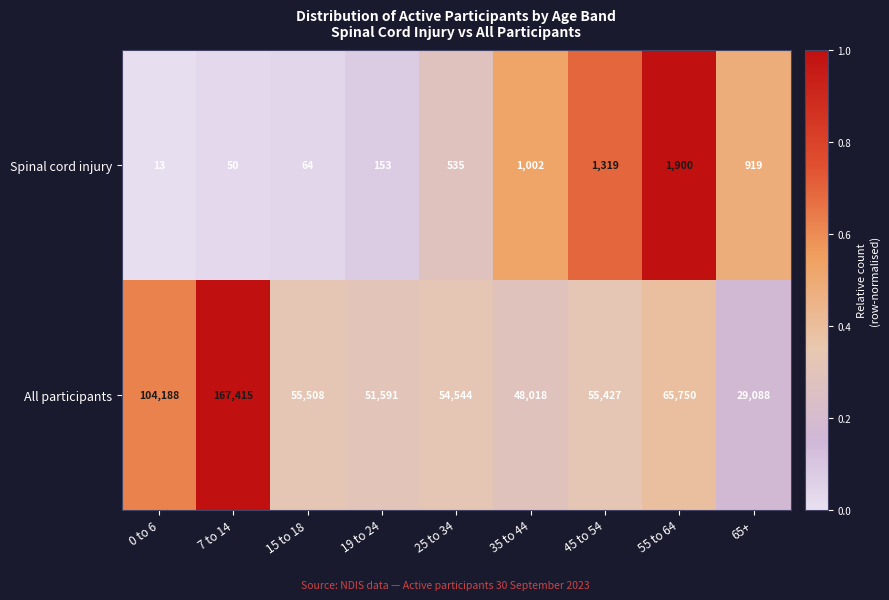

What is the total value across all series at 55 to 64?

67650